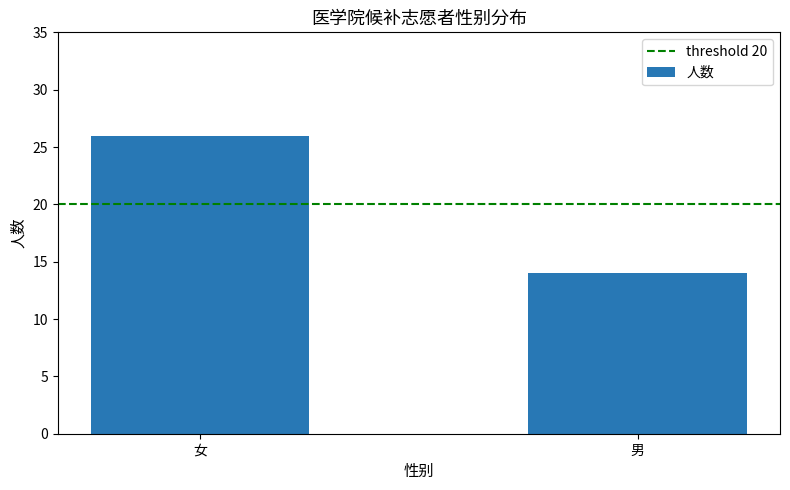

The value at 男 is 14. True or false?

True